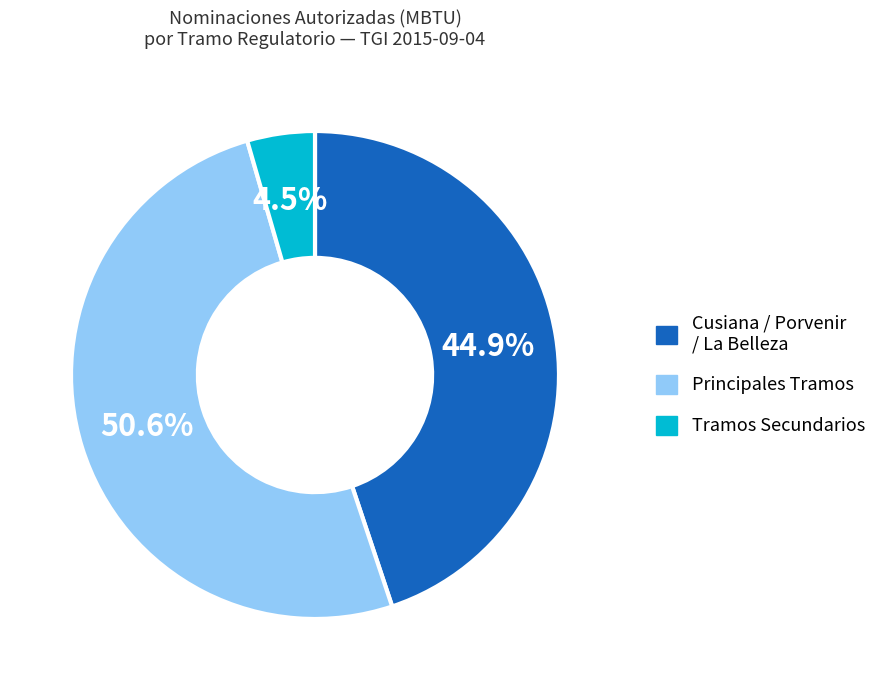

How many segments does this pie chart have?

3